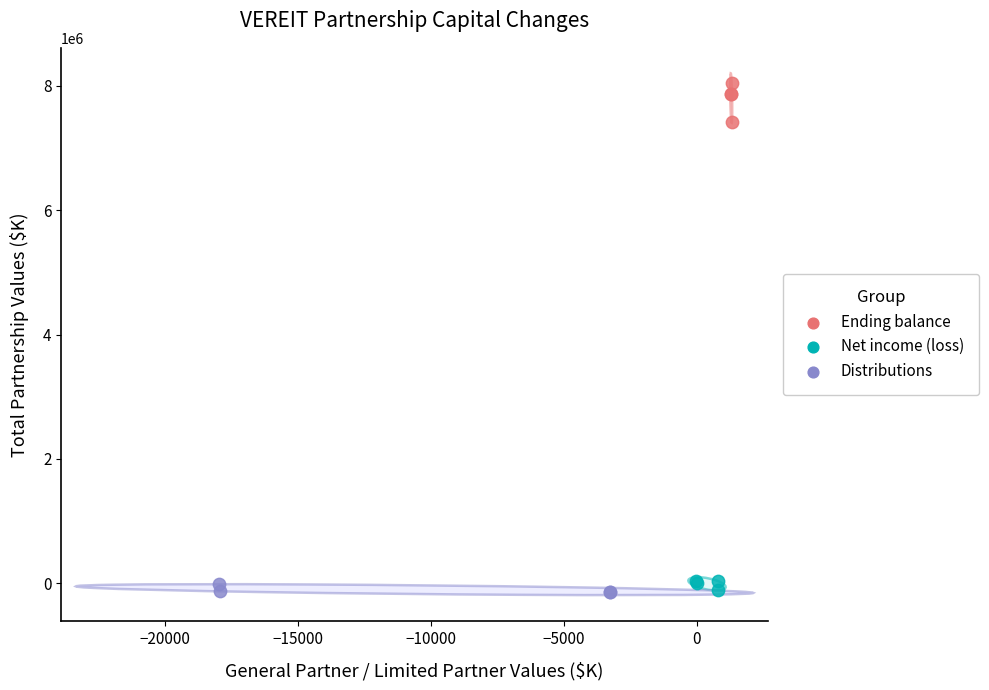

Which series reaches the maximum Y coordinate?

Ending balance